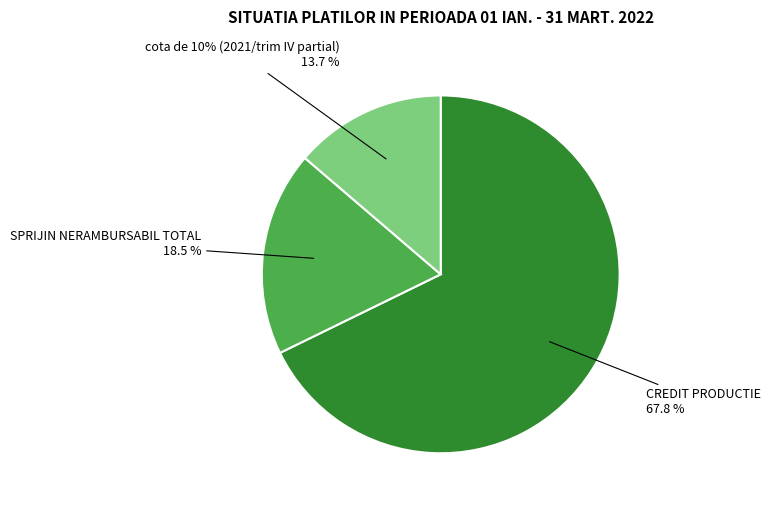

What is the total percentage of CREDIT PRODUCTIE and cota de 10% (2021/trim IV partial)?

81.5%